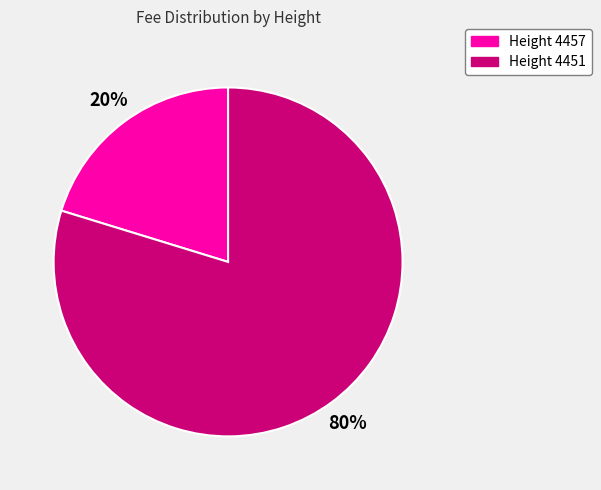

To the nearest percent, what is the average slice percentage?

50%